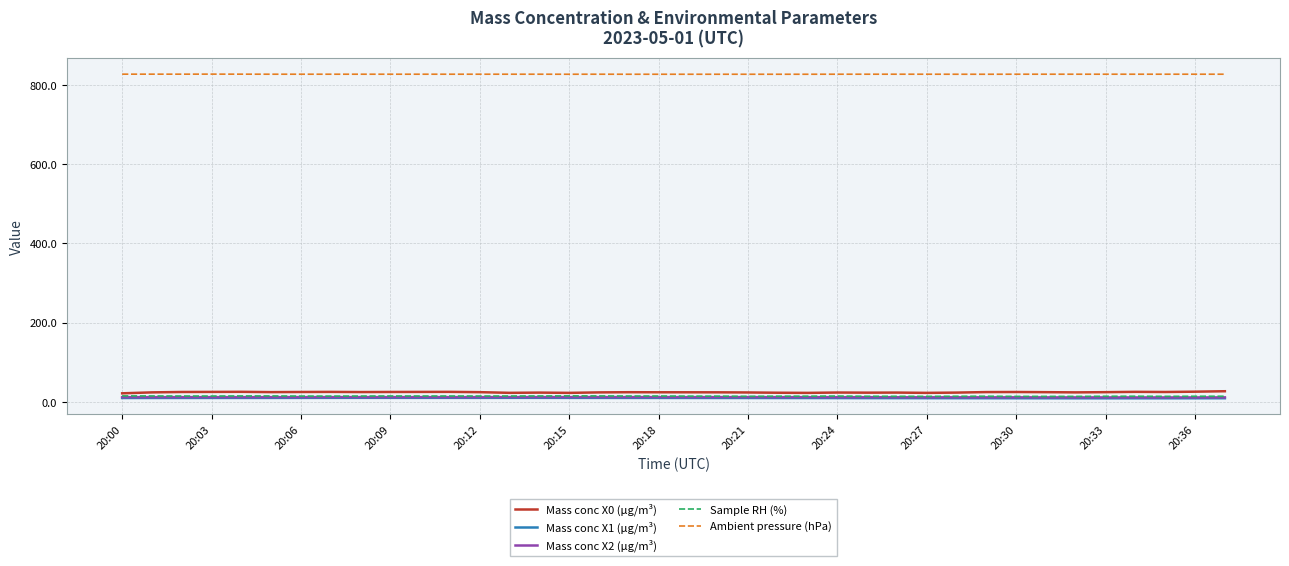

What are all the series names shown in the legend?

Mass conc X0 (μg/m³), Mass conc X1 (μg/m³), Mass conc X2 (μg/m³), Sample RH (%), Ambient pressure (hPa)